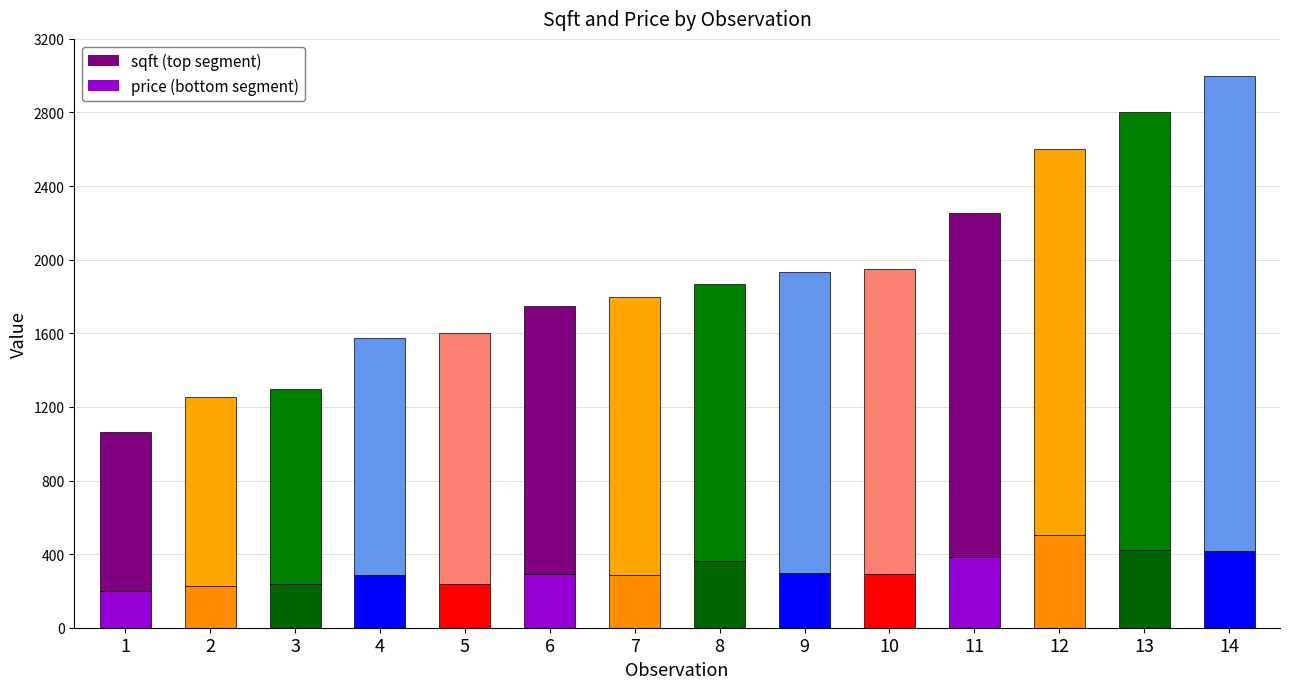

Rank the series at 13 from lowest to highest value.

price, sqft